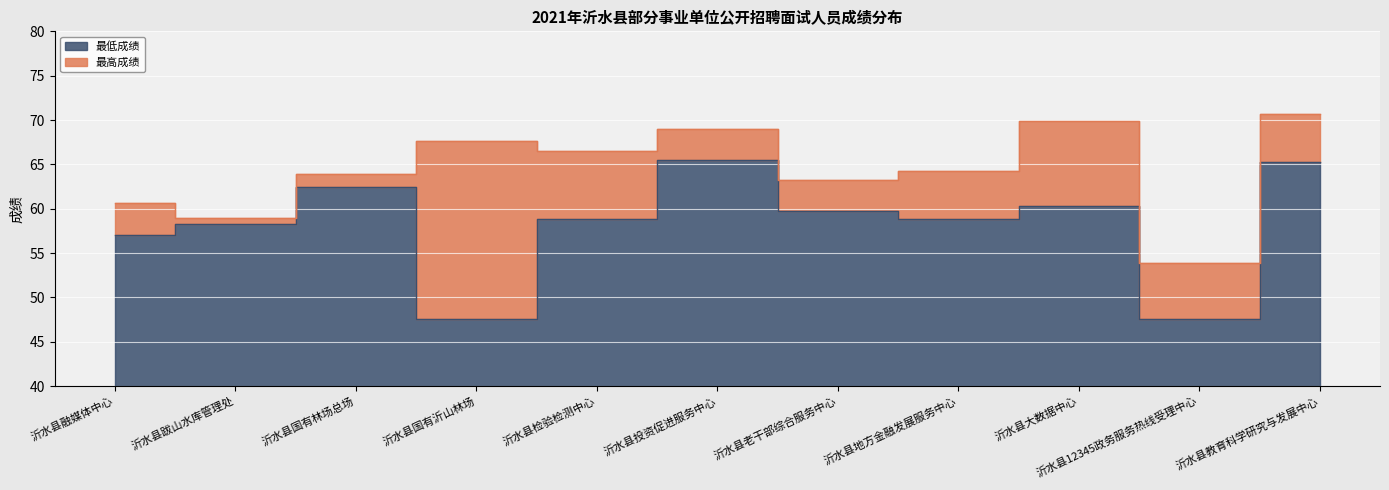

True or false: 最高成绩 and 最低成绩 cross at least once.

False